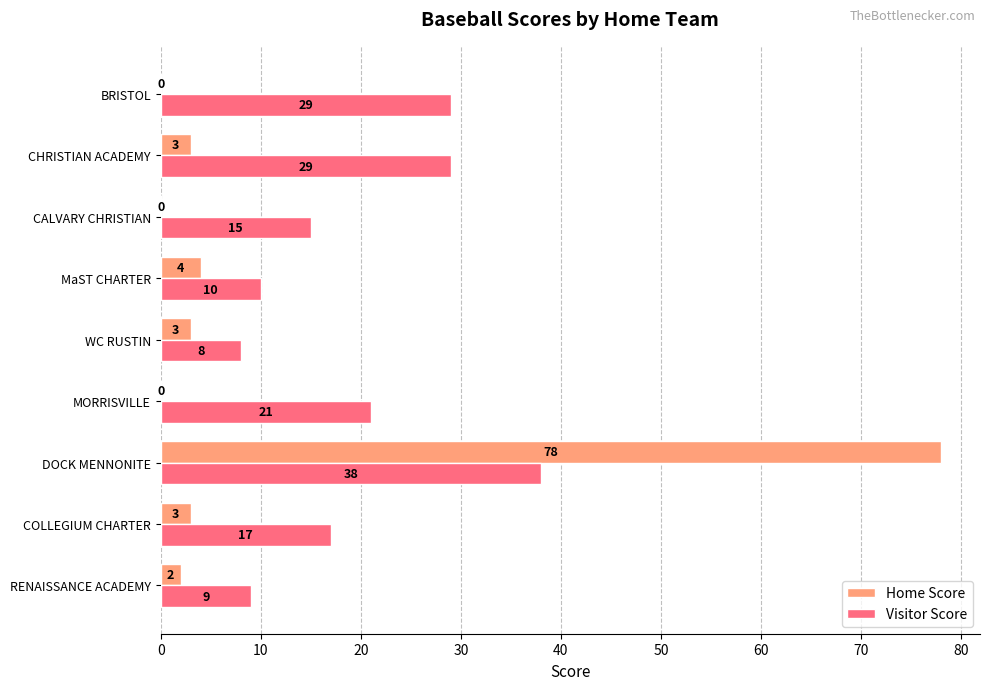

Which series has the largest total across all categories?

Visitor Score